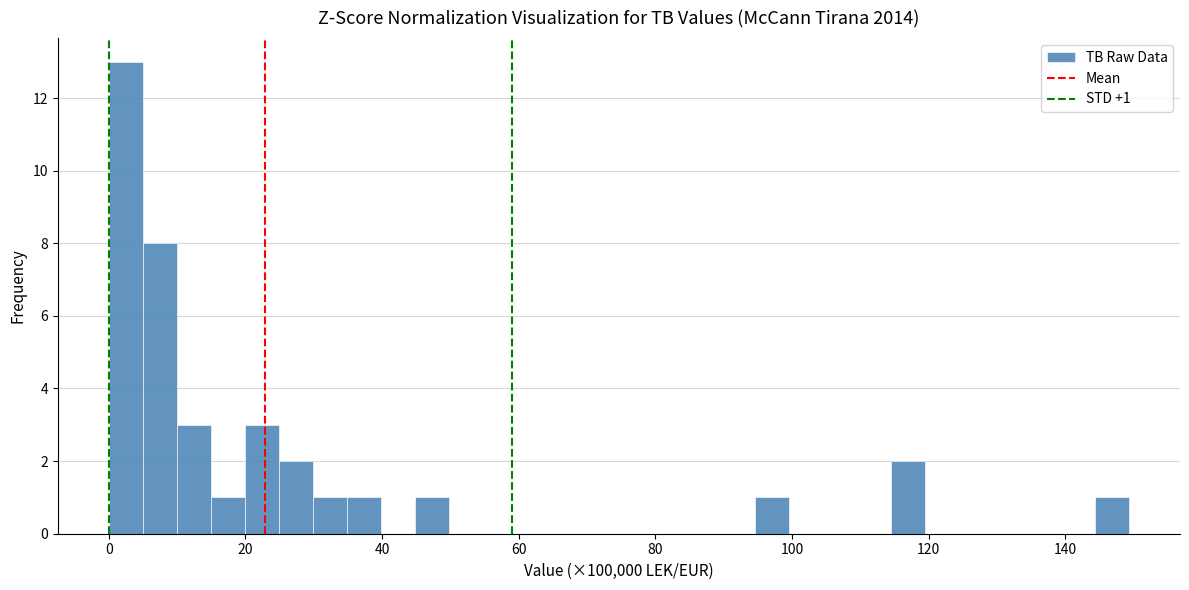

Around what value on the x-axis is the tallest bar? Give the approximate position of its centre, as read against the axis.

2